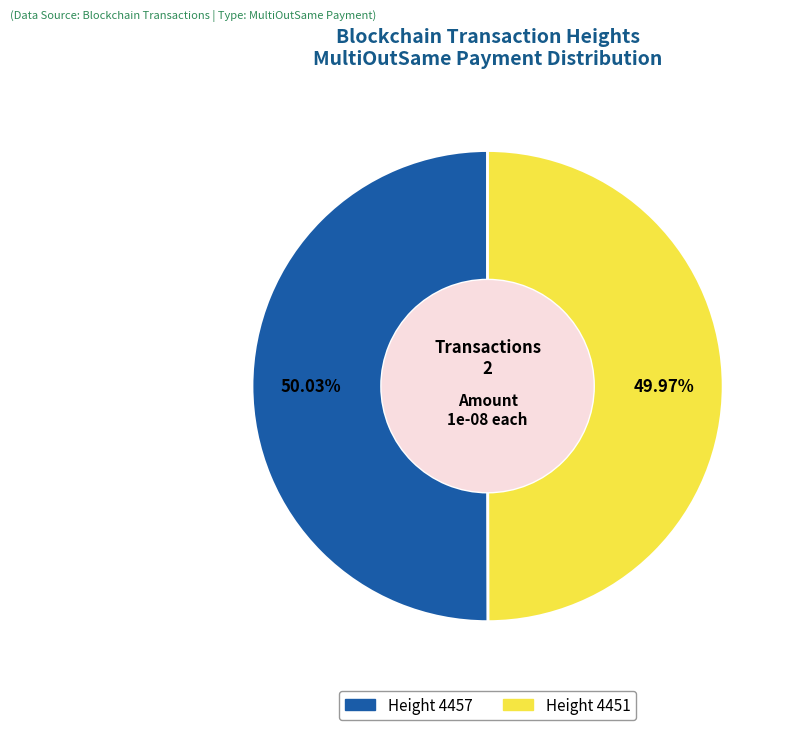

Does any single category account for the majority?

Yes